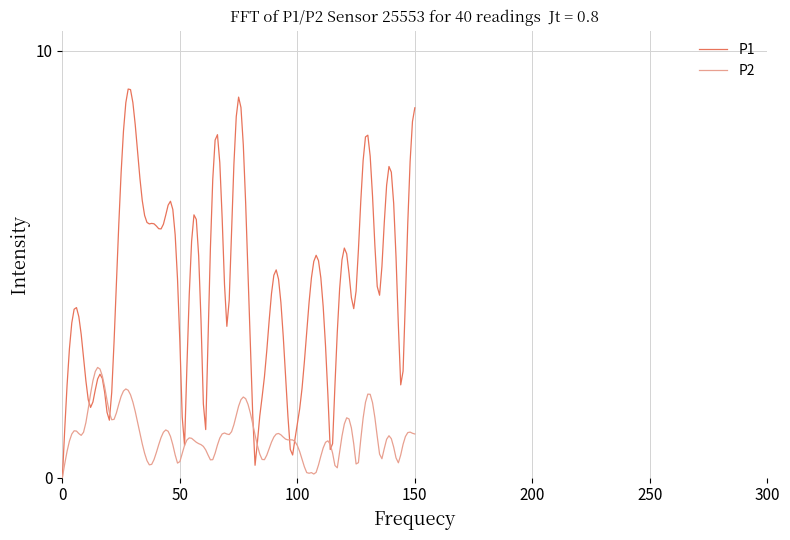

What are all the series names shown in the legend?

P1, P2